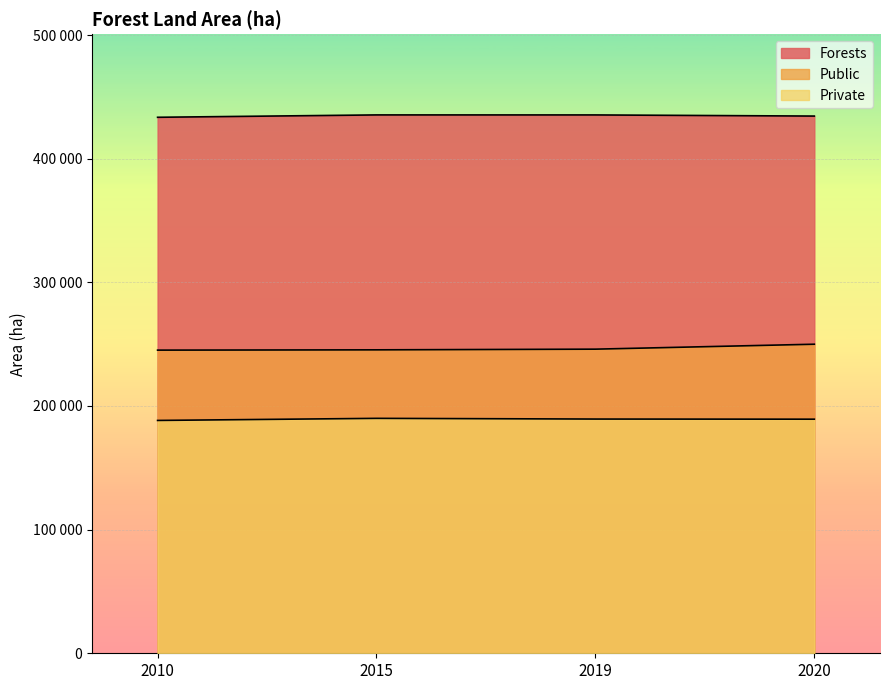

List the labels in order of Forests value, smallest first.

2010, 2020, 2019, 2015